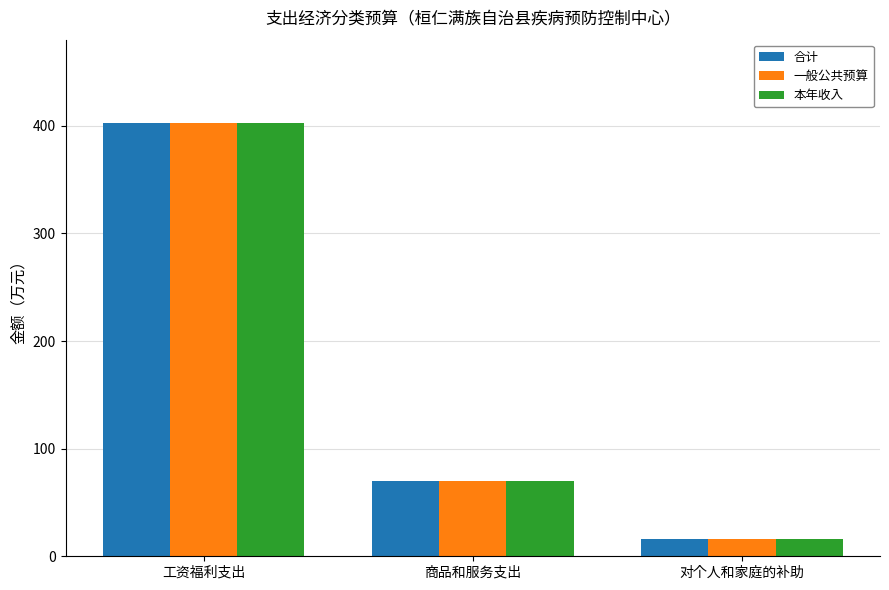

What is the average value of the 合计 series?

162.9